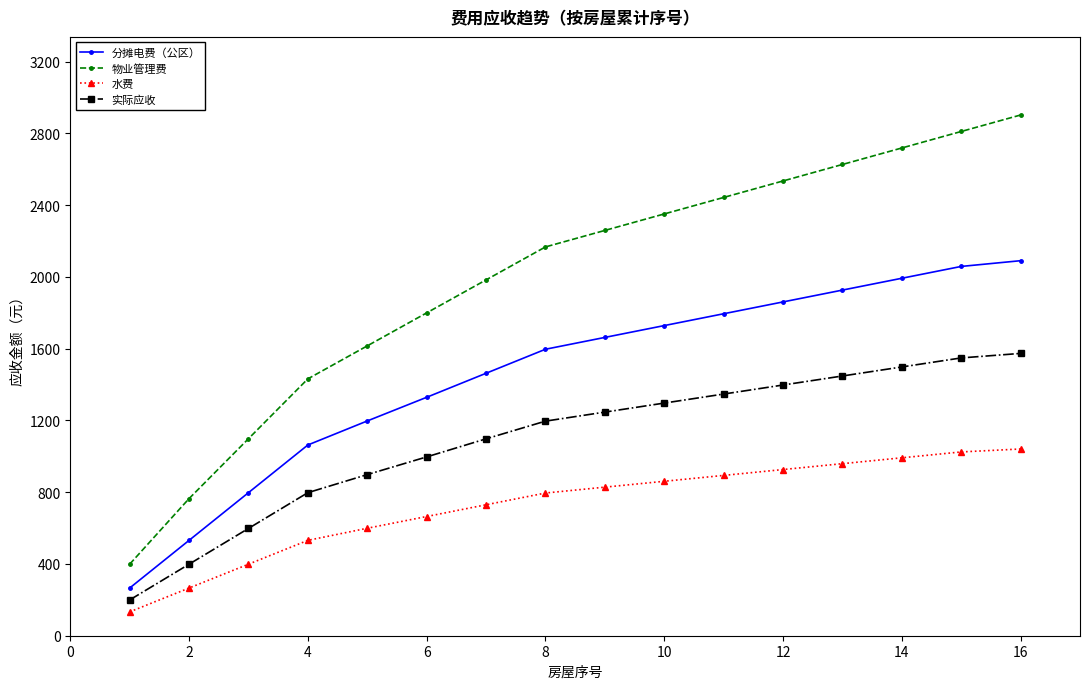

What is the difference between the second highest and second lowest values in the 实际应收 series?

1149.6